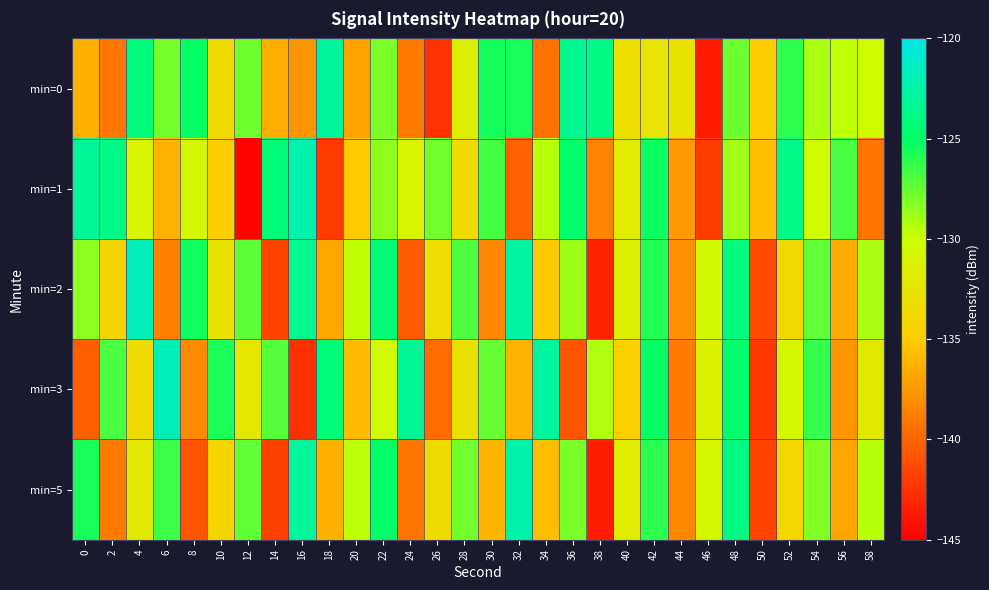

Reading left to right, list all the values displayed in this chart.

min=0: 0=-136.3	2=-139.2	4=-124.2	6=-127.8	8=-125.1	10=-133.5	12=-127.8	14=-136.5	16=-137.6	18=-123.0	20=-137.0	22=-128.0	24=-138.9	26=-142.5	28=-131.4	30=-125.5	32=-125.6	34=-139.4	36=-123.5	38=-123.8	40=-133.2	42=-132.6	44=-132.9	46=-143.6	48=-127.6	50=-134.9	52=-126.1	54=-129.2	56=-129.7	58=-130.4
min=1: 0=-123.1	2=-123.8	4=-131.1	6=-136.2	8=-130.8	10=-134.7	12=-144.8	14=-124.3	16=-122.2	18=-142.1	20=-135.0	22=-128.5	24=-131.2	26=-127.8	28=-133.4	30=-126.7	32=-140.2	34=-129.5	36=-124.8	38=-138.6	40=-131.9	42=-125.3	44=-137.4	46=-142.1	48=-128.9	50=-135.6	52=-123.7	54=-130.4	56=-126.8	58=-139.2
min=2: 0=-128.5	2=-134.2	4=-121.8	6=-138.7	8=-125.4	10=-132.9	12=-127.3	14=-141.6	16=-123.5	18=-136.8	20=-129.7	22=-124.3	24=-140.5	26=-133.2	28=-126.9	30=-138.4	32=-122.6	34=-135.1	36=-128.8	38=-143.2	40=-131.5	42=-125.8	44=-137.9	46=-130.6	48=-124.1	50=-141.3	52=-133.7	54=-127.4	56=-136.5	58=-129.2
min=3: 0=-140.3	2=-126.8	4=-133.5	6=-121.9	8=-138.2	10=-125.7	12=-132.4	14=-127.1	16=-142.6	18=-124.3	20=-135.8	22=-130.5	24=-123.2	26=-139.7	28=-133.0	30=-127.5	32=-136.2	34=-122.9	36=-140.8	38=-129.3	40=-134.6	42=-125.1	44=-138.9	46=-131.4	48=-124.7	50=-142.2	52=-130.8	54=-126.3	56=-137.6	58=-132.1
min=5: 0=-125.6	2=-138.9	4=-132.2	6=-126.5	8=-140.8	10=-134.1	12=-127.4	14=-141.7	16=-123.0	18=-136.3	20=-129.6	22=-124.9	24=-139.2	26=-133.5	28=-127.8	30=-136.1	32=-122.4	34=-135.7	36=-128.0	38=-143.5	40=-131.8	42=-126.1	44=-138.4	46=-130.7	48=-124.0	50=-141.6	52=-133.9	54=-128.2	56=-136.8	58=-129.5